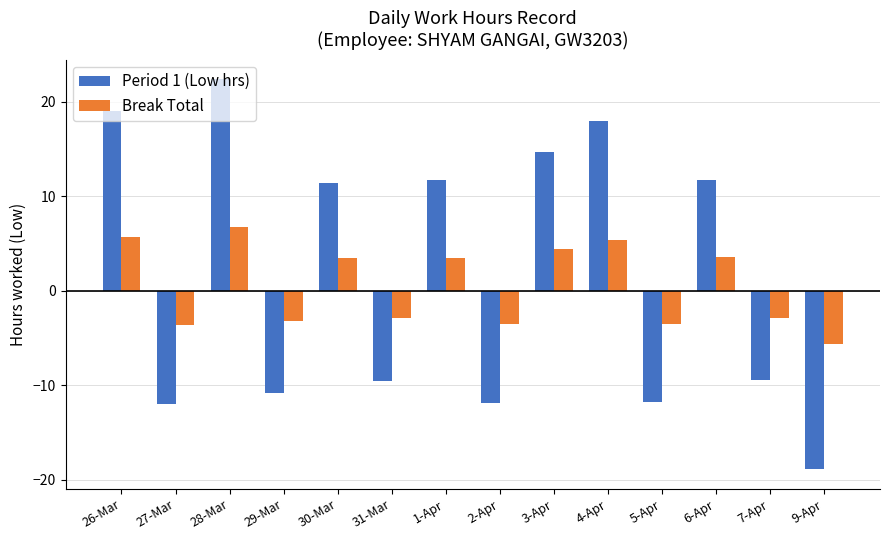

Count the number of data series in this chart.

2